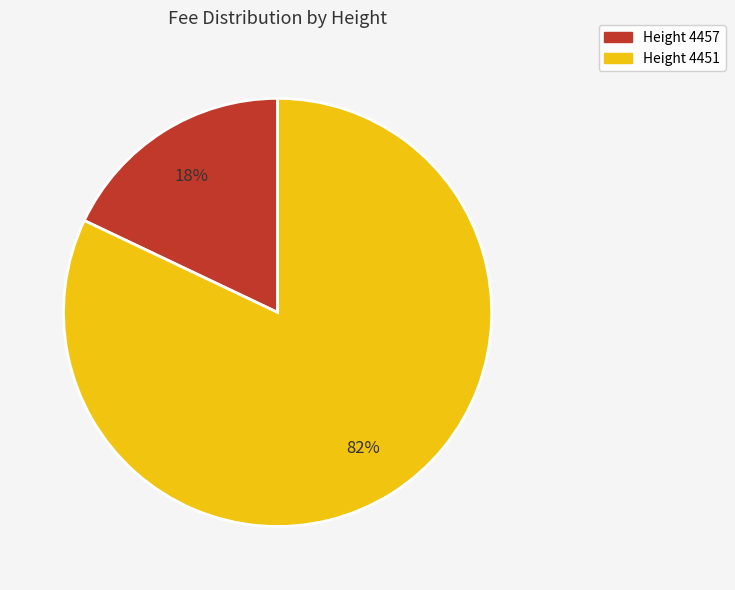

What percentage is the Height 4451 slice, to the nearest percent?

82%